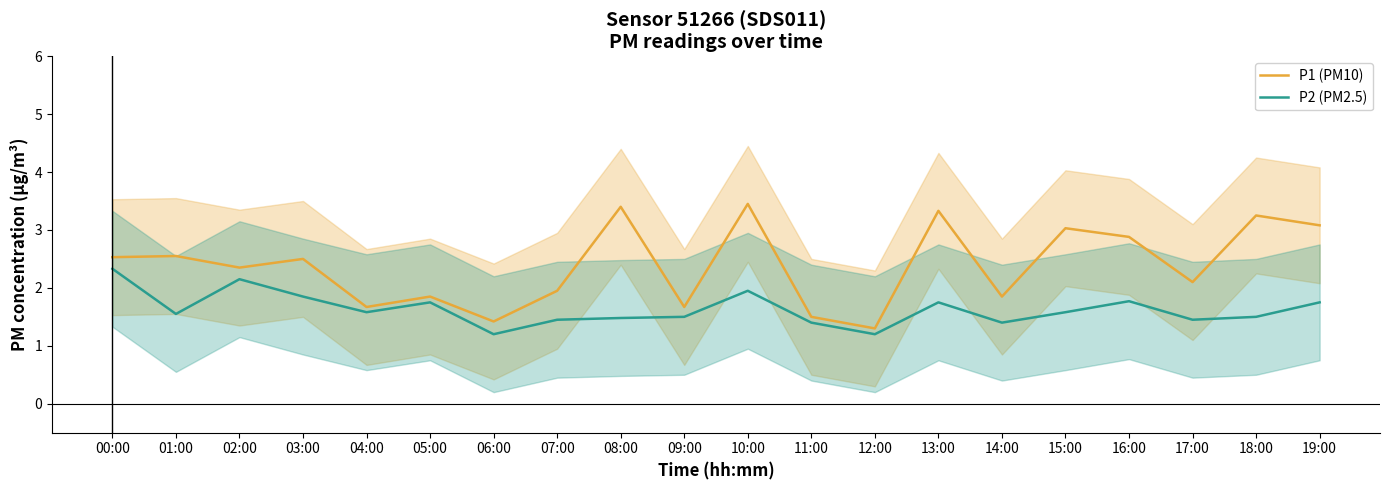

Which label corresponds to the largest value in the chart?

10:00